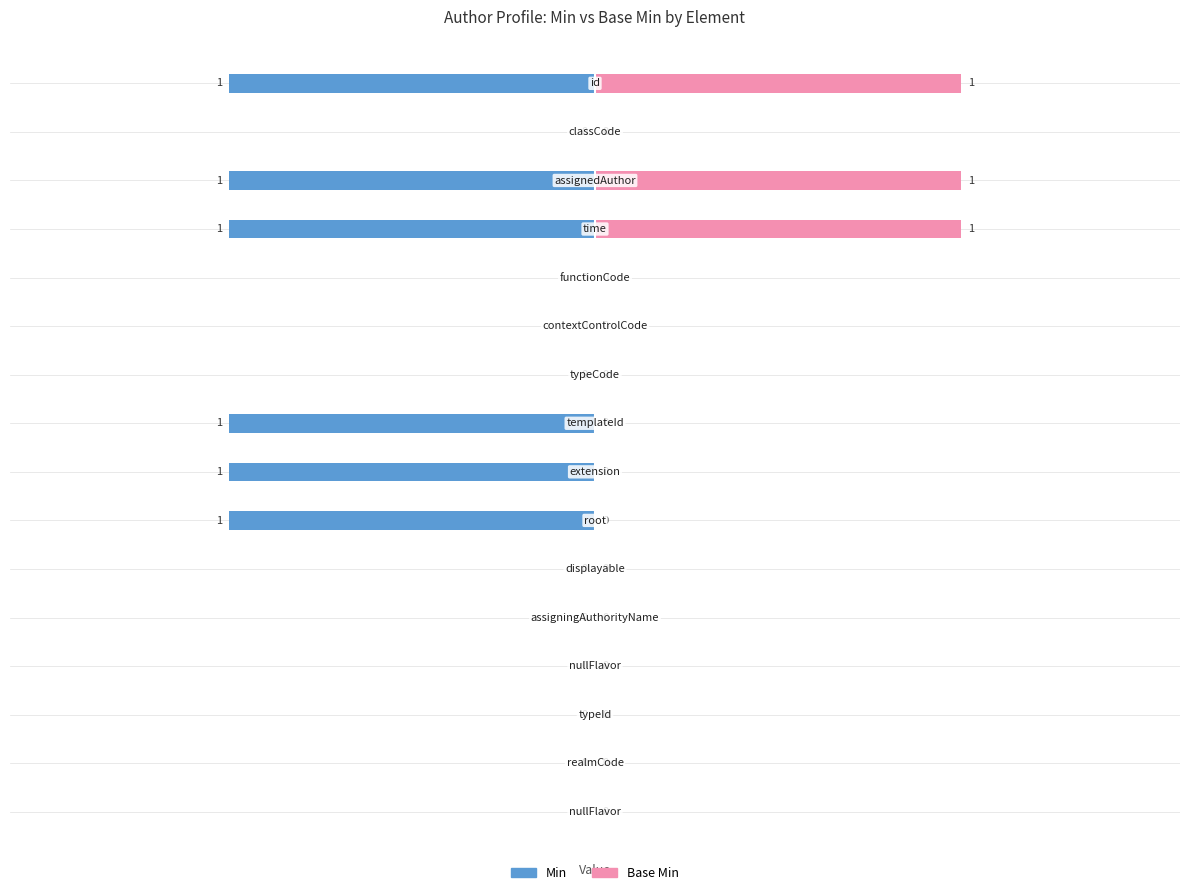

Which series has the widest spread of values?

Min